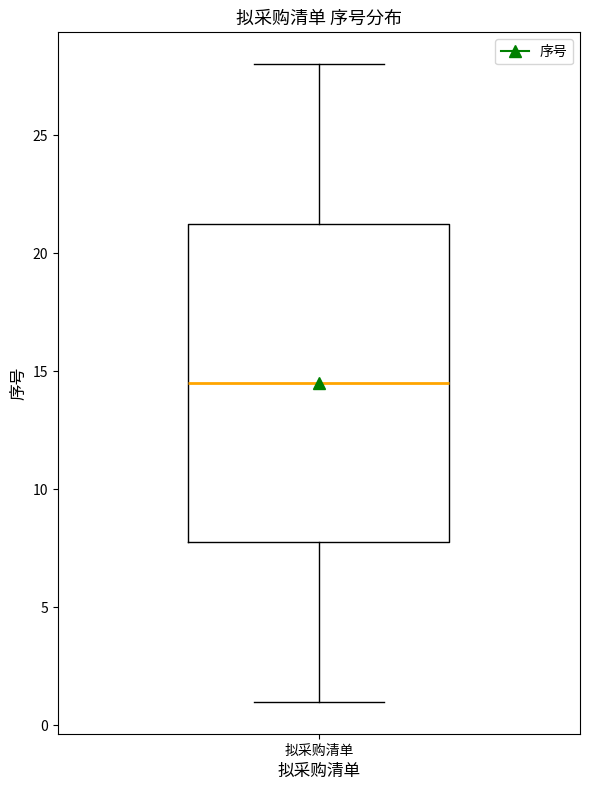

Read this box plot against the y-axis: the position of the median line, the range covered by the box, and the ends of both whiskers. The values are not printed on the chart, so give them approximately, as read against the axis.

median 14.5, box 8.0 to 21.5, whiskers 1.0 to 28.0